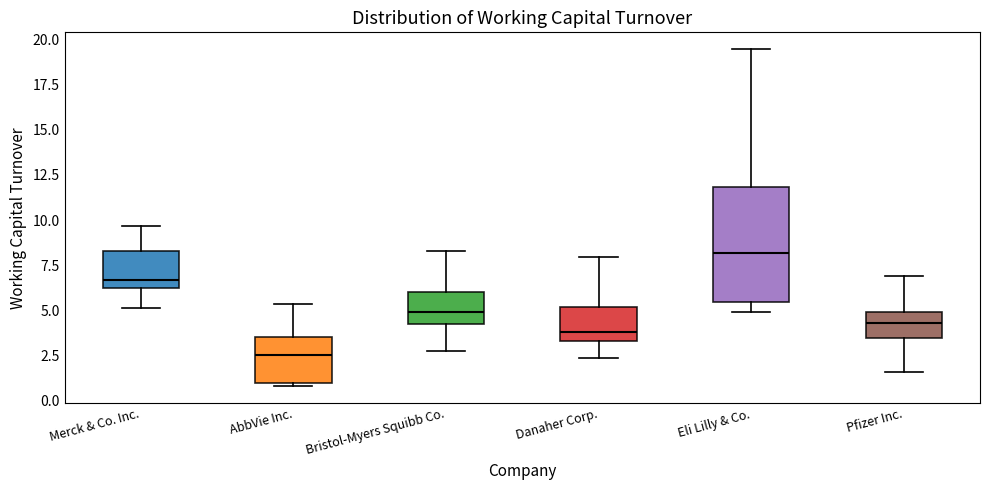

Where does the lower whisker of the box for Pfizer Inc. end on the y-axis? The values are not printed on the chart, so give them approximately, as read against the axis.

1.5